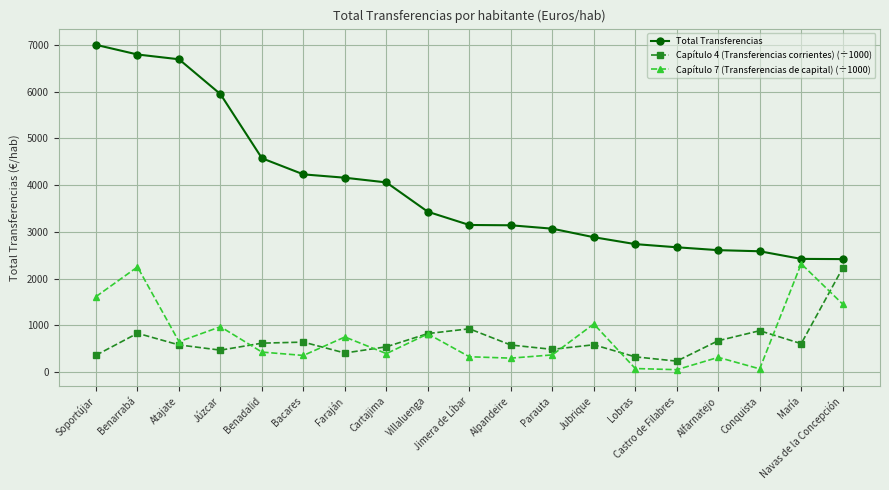

True or false: Capítulo 4 (Transferencias corrientes) (÷1000) and Capítulo 7 (Transferencias de capital) (÷1000) intersect in this chart.

True